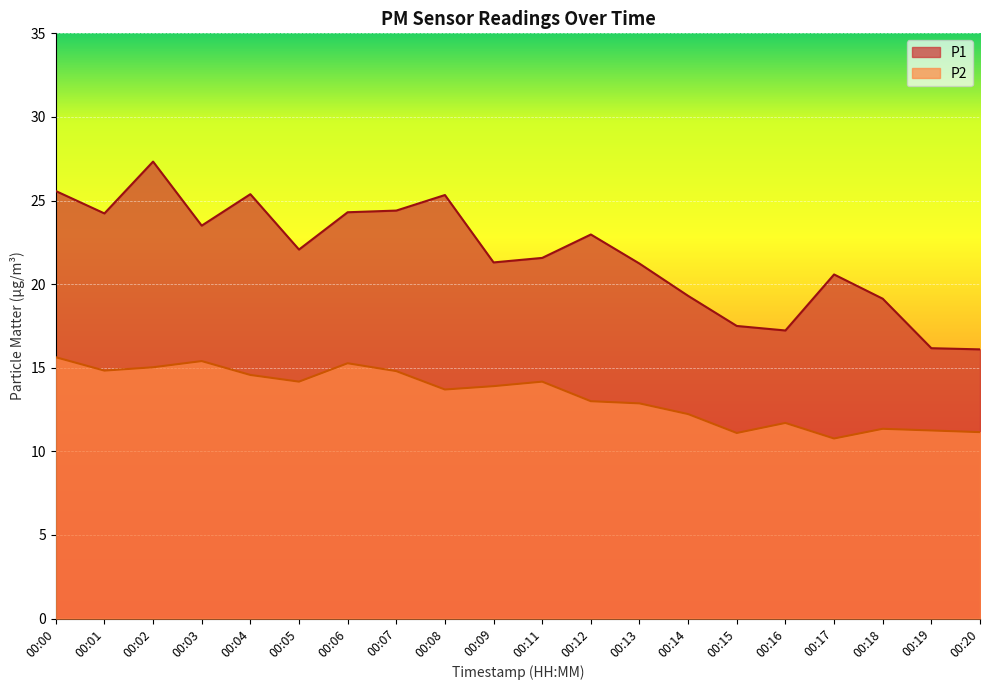

At which category is the sum across all series the highest?

00:02